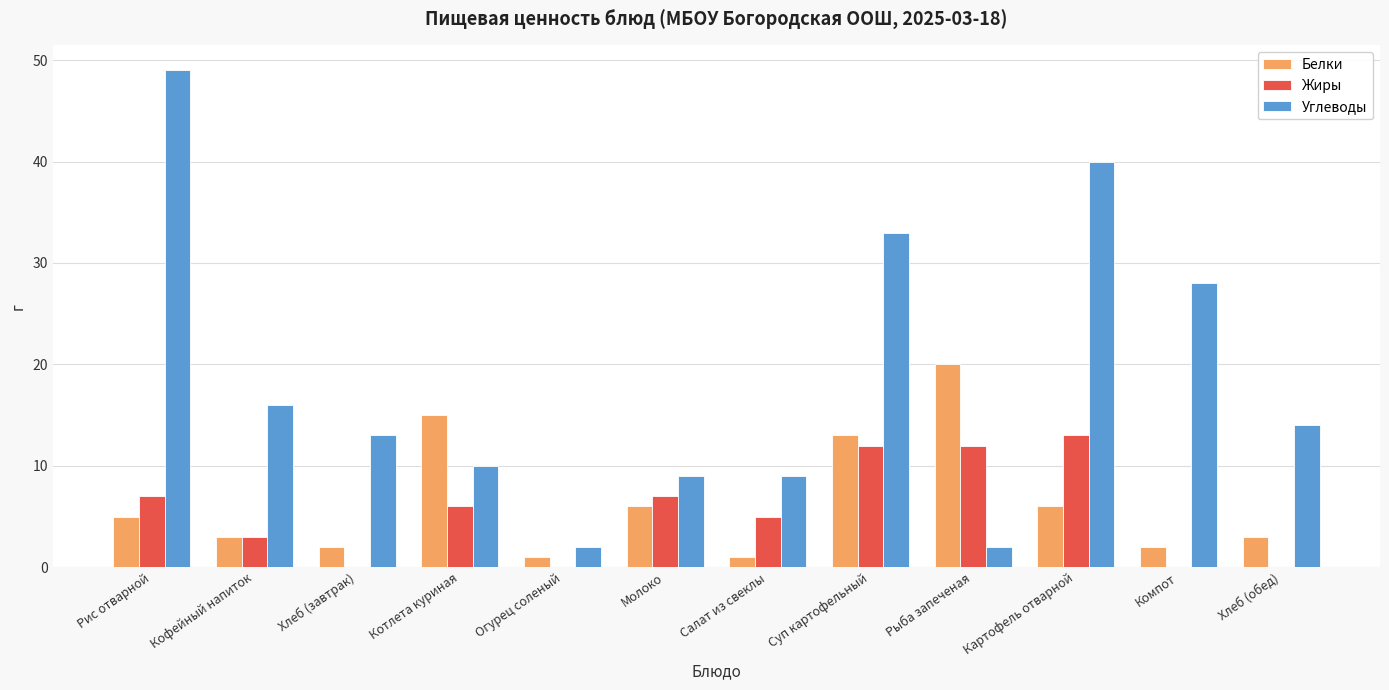

How many groups of bars are there?

12